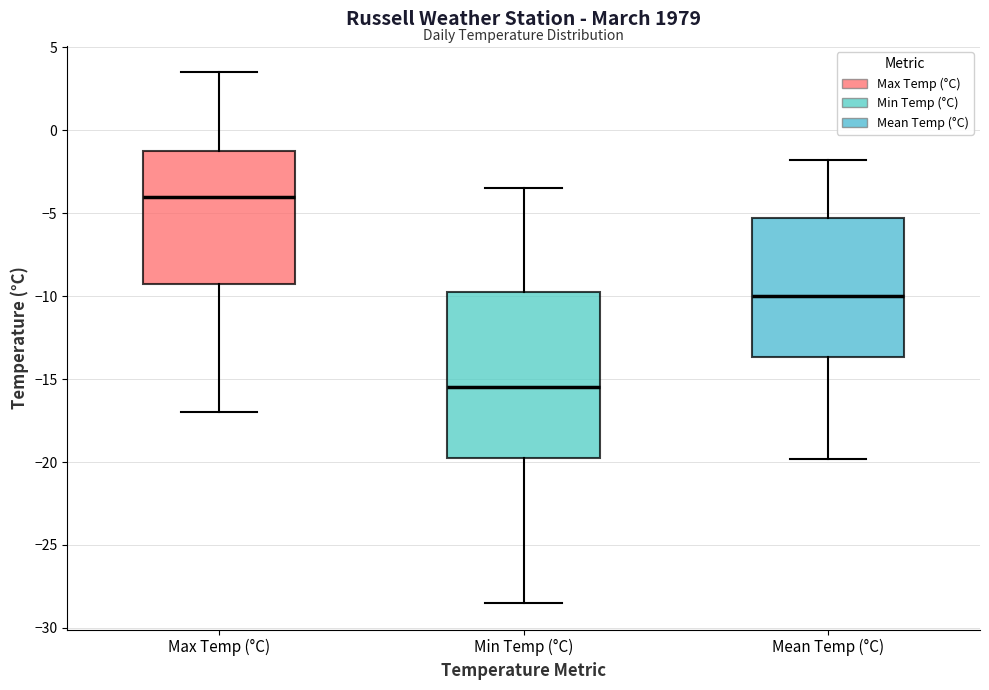

Comparing the boxes themselves (not the whiskers), which one is the tallest?

Min Temp (°C)